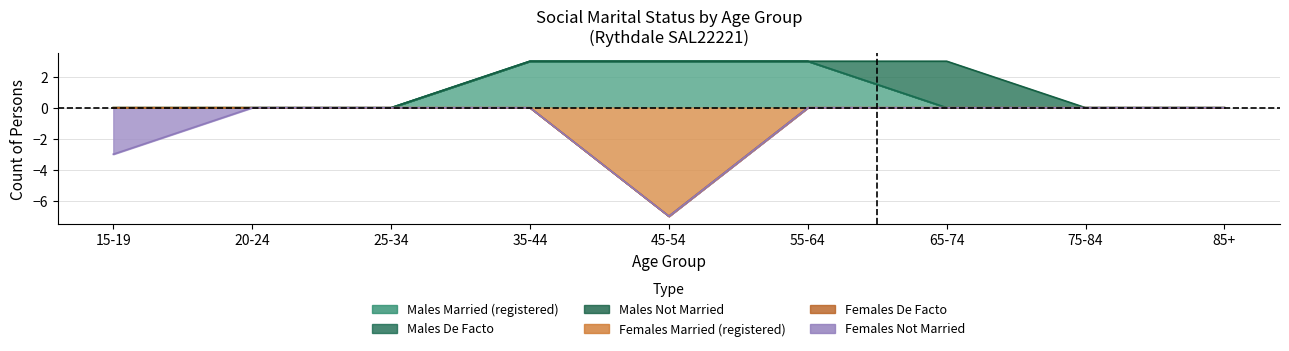

At which label does Males Not Married reach its peak?

65-74